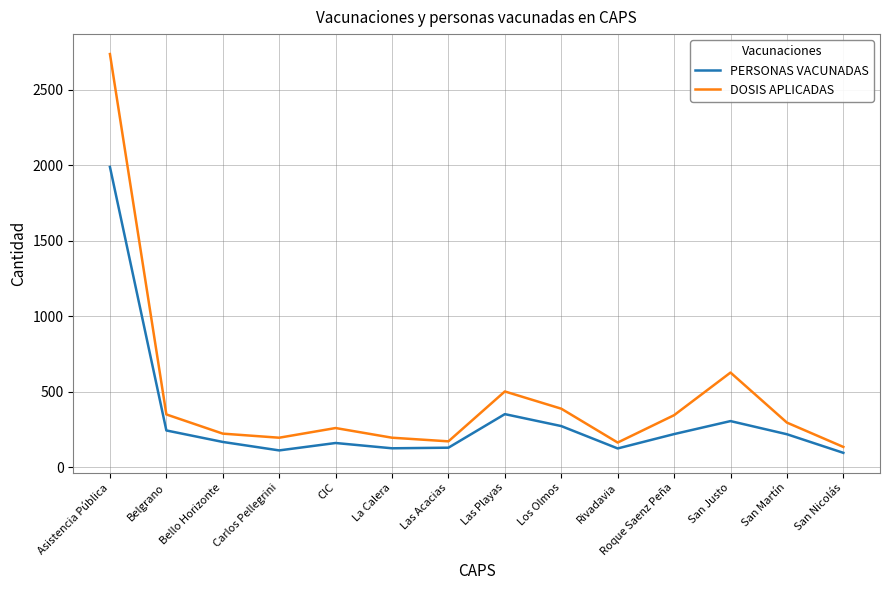

At which label does DOSIS APLICADAS first exceed 297?

Asistencia Pública